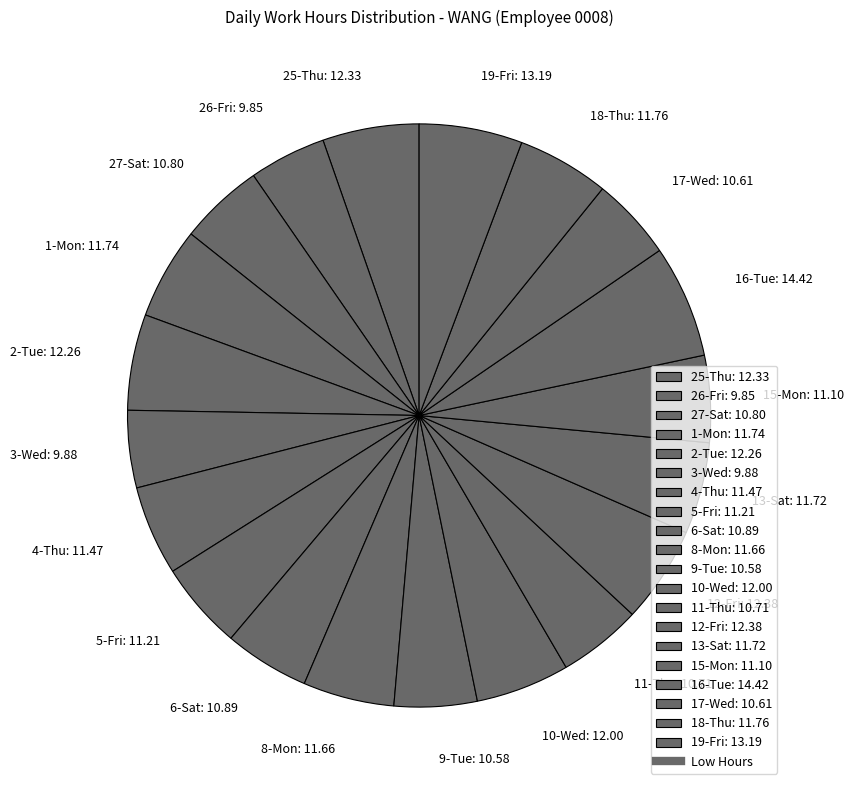

What is the ratio of the value at 15-Mon: 11.10 to the value at 26-Fri: 9.85?

1.1